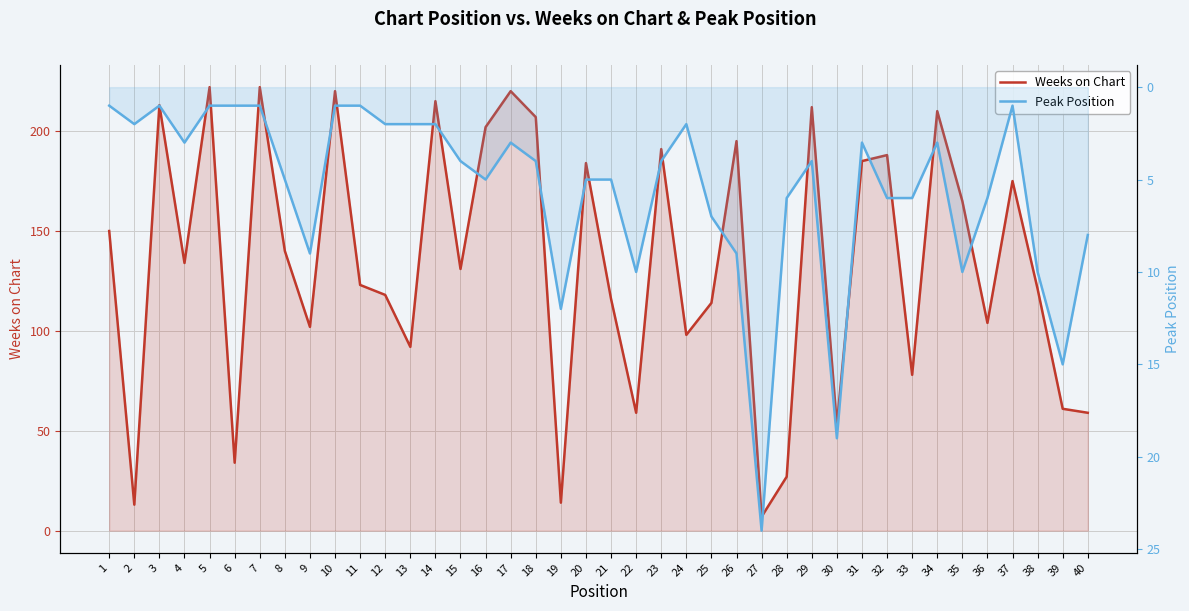

Between which two adjacent categories do Weeks on Chart and Peak Position first intersect?

26 and 27